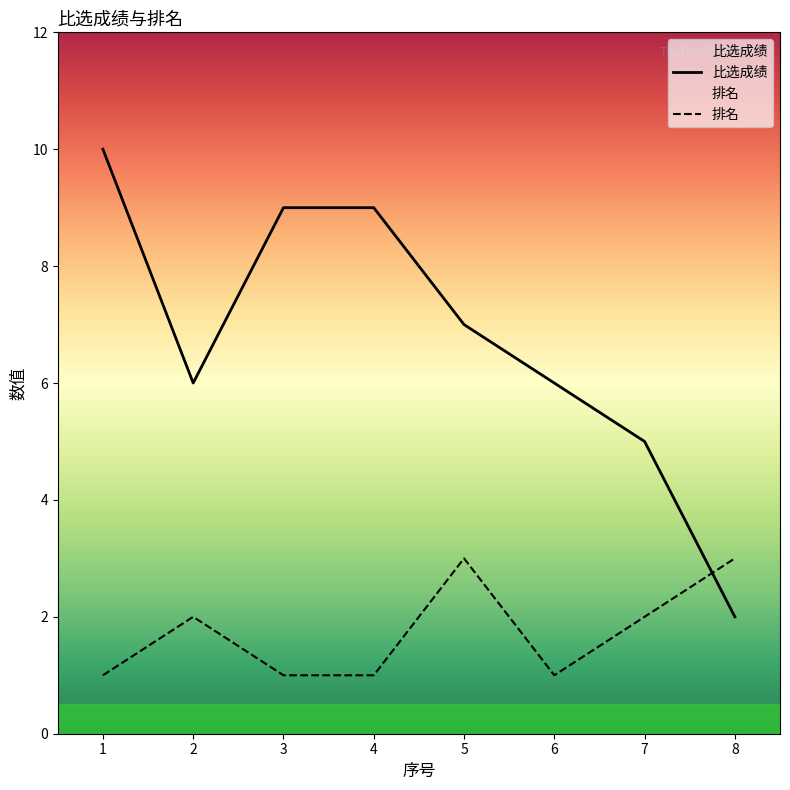

Which series changed the most between 5 and 8?

比选成绩